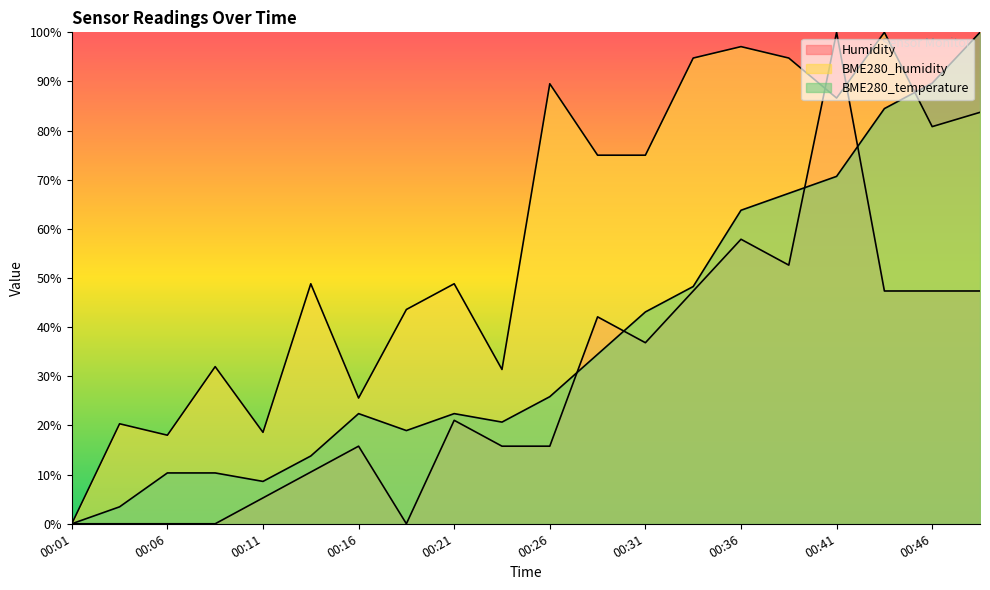

What is the total value across all series at 00:13?

73.2